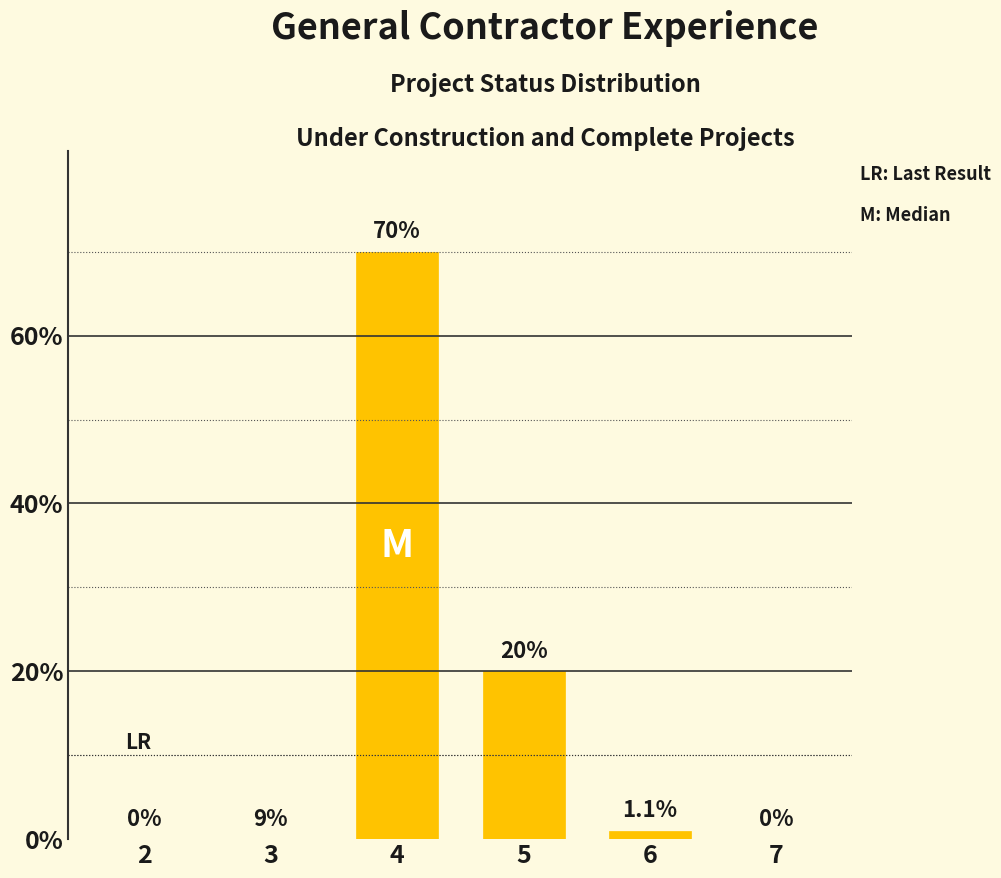

Does the chart contain stacked bars?

No